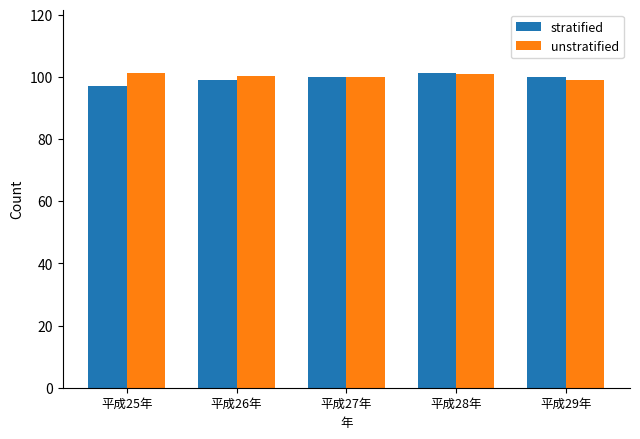

What is the difference between the maximum and minimum values in the unstratified series?

2.2